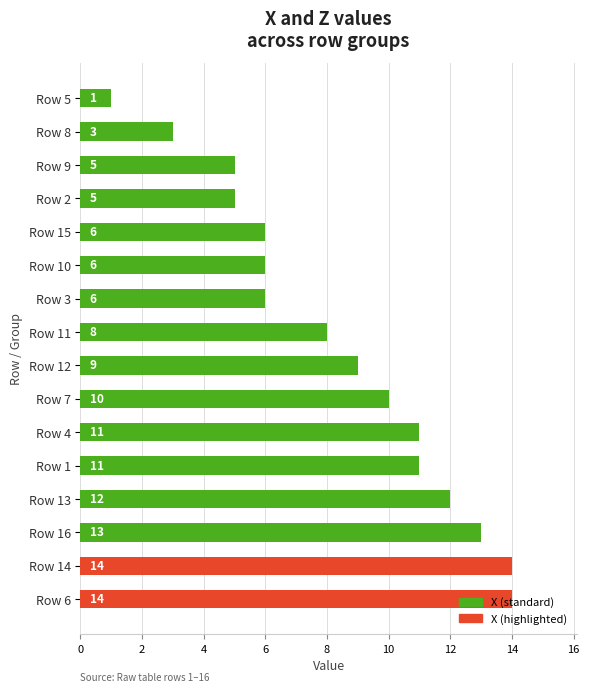

How many values are below 9?

8